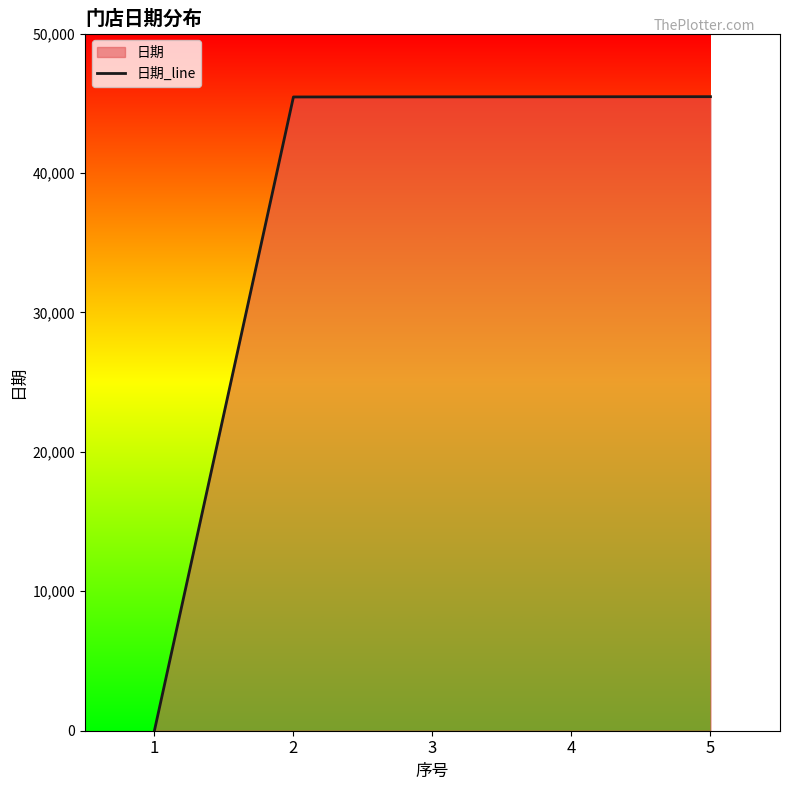

Reading right to left, extract all data points from this chart.

45471	45464	45457	45450	0